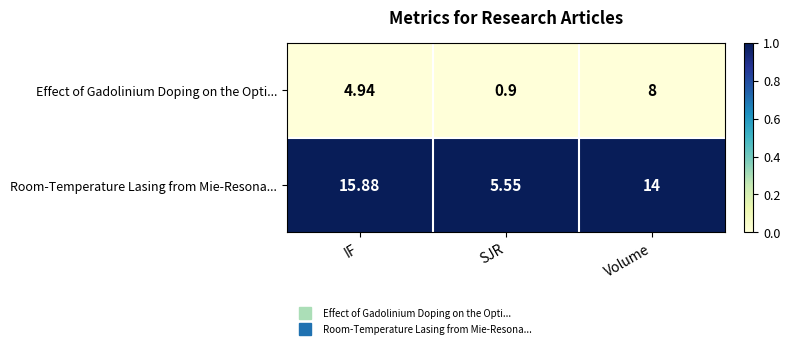

Which series changed the most between SJR and Volume?

Room-Temperature Lasing from Mie-Resona...